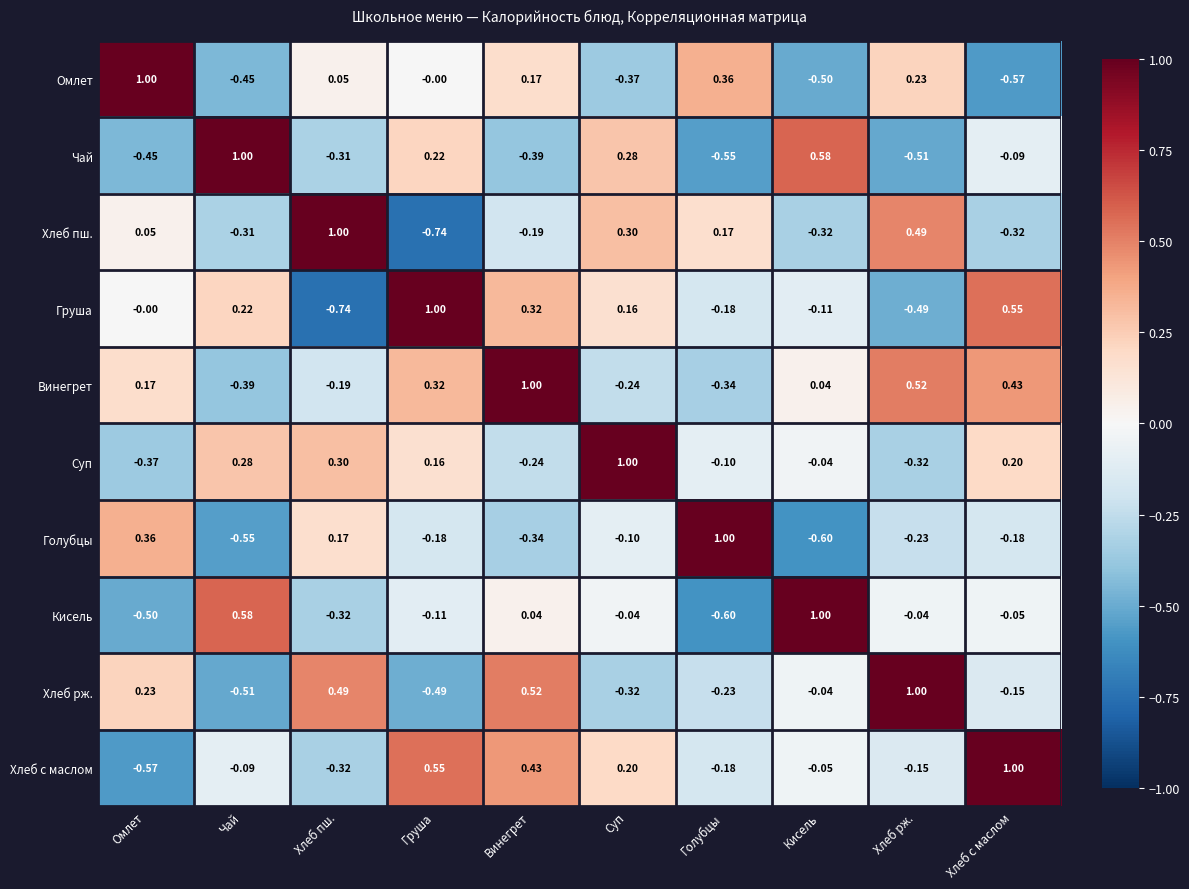

How many distinct data groups are displayed?

10